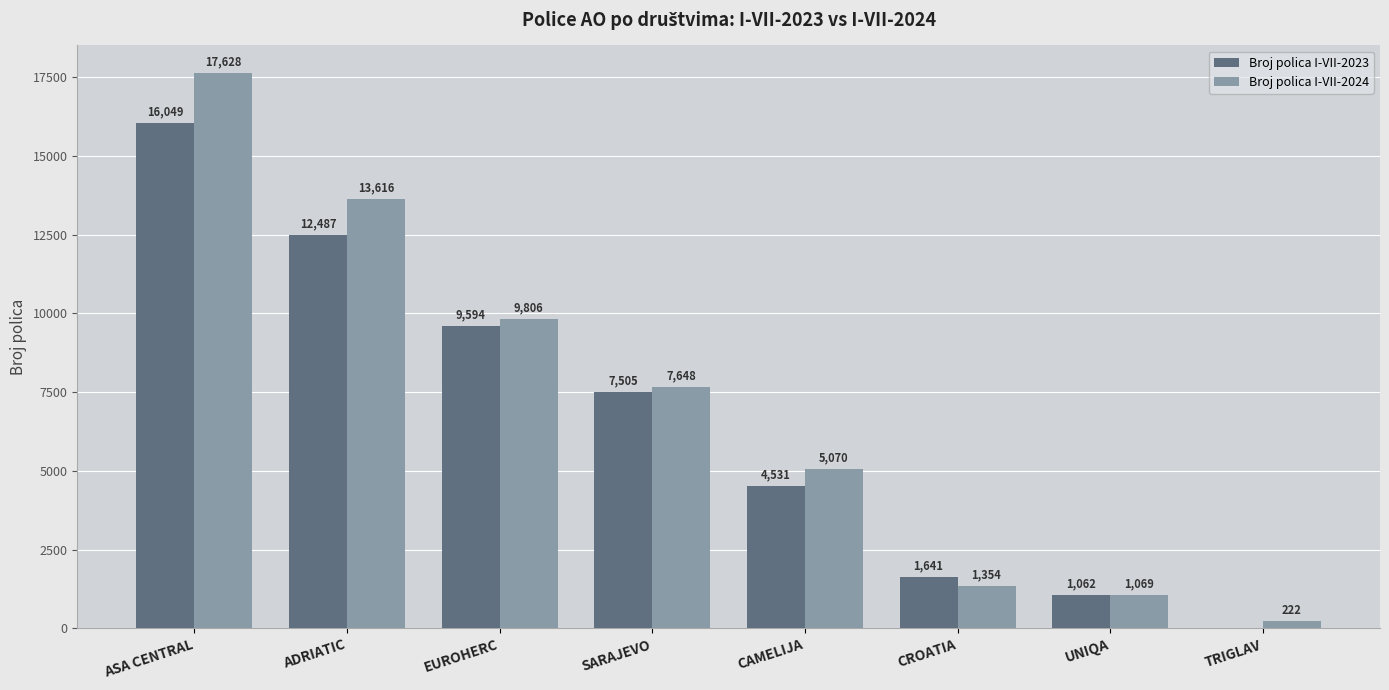

Are the bars horizontal?

No